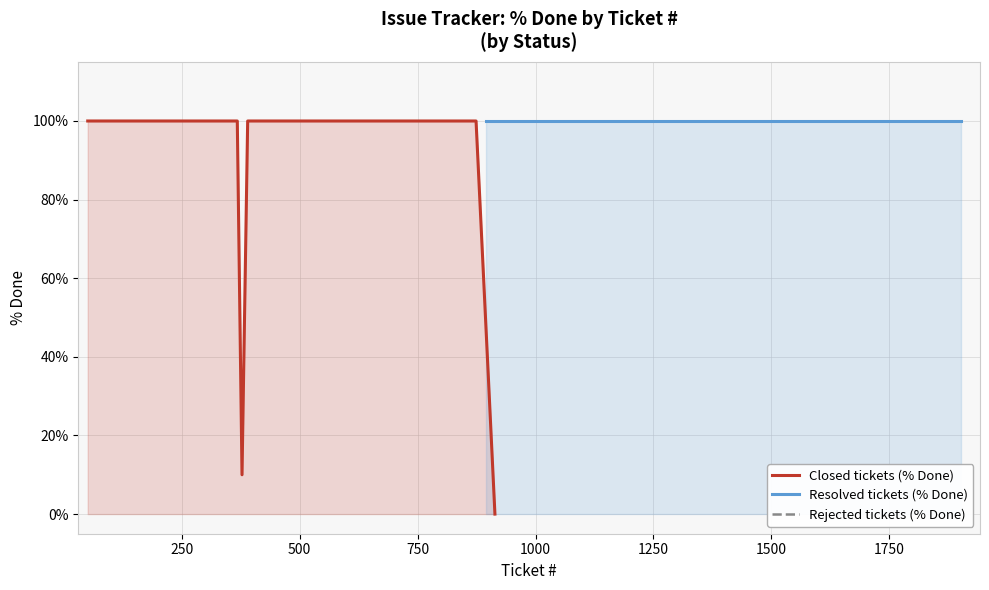

The value of Resolved at 1 is 63. True or false?

False